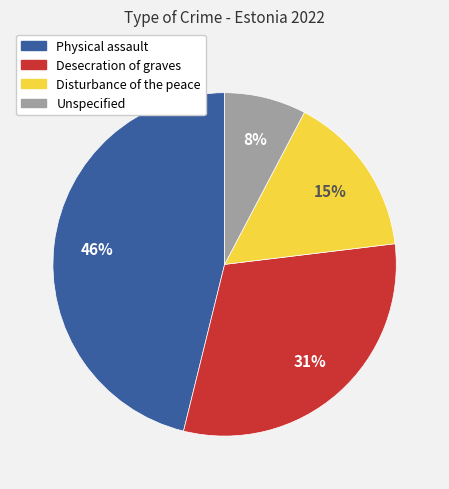

Is the sum of Disturbance of the peace and Physical assault greater than half?

Yes